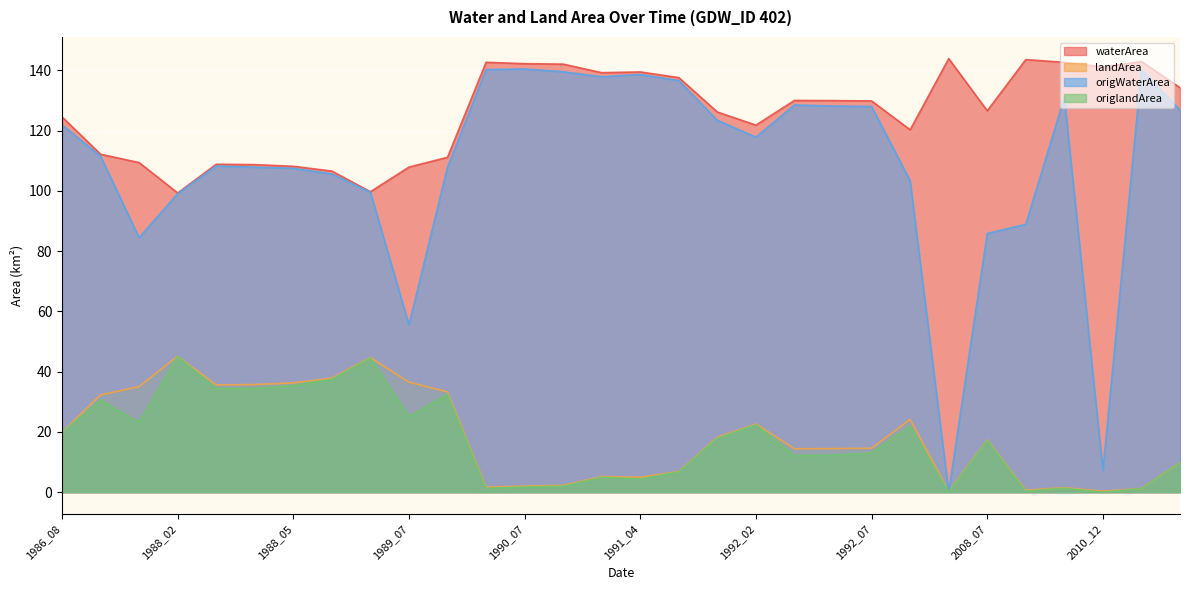

Which series has the largest total across all categories?

waterArea